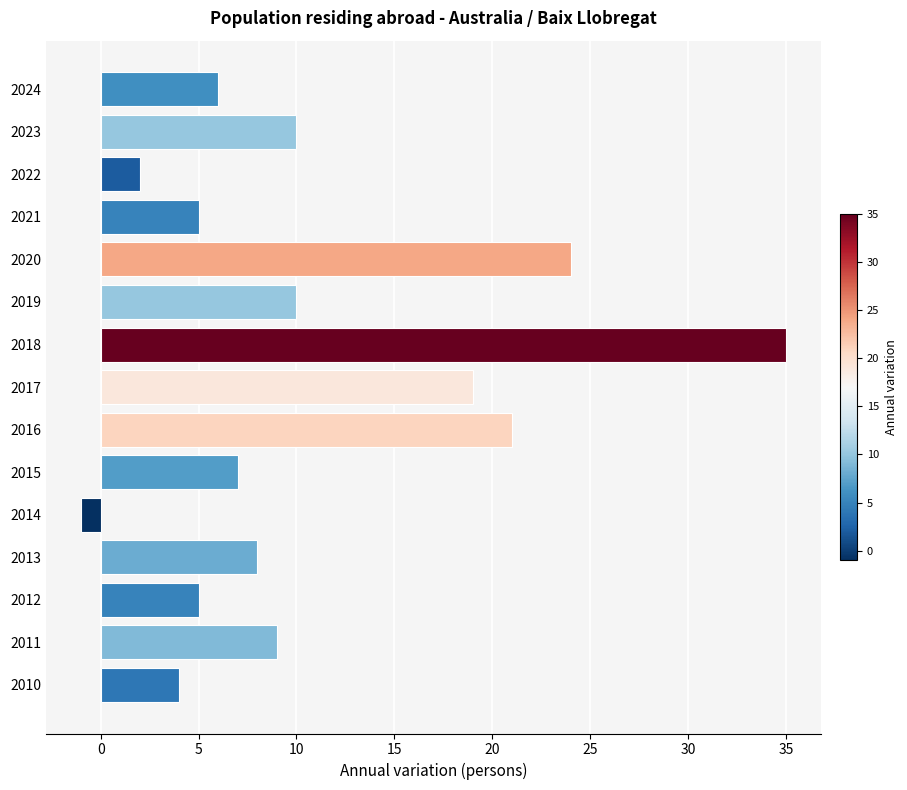

At which category does the chart reach its peak across all series?

2018